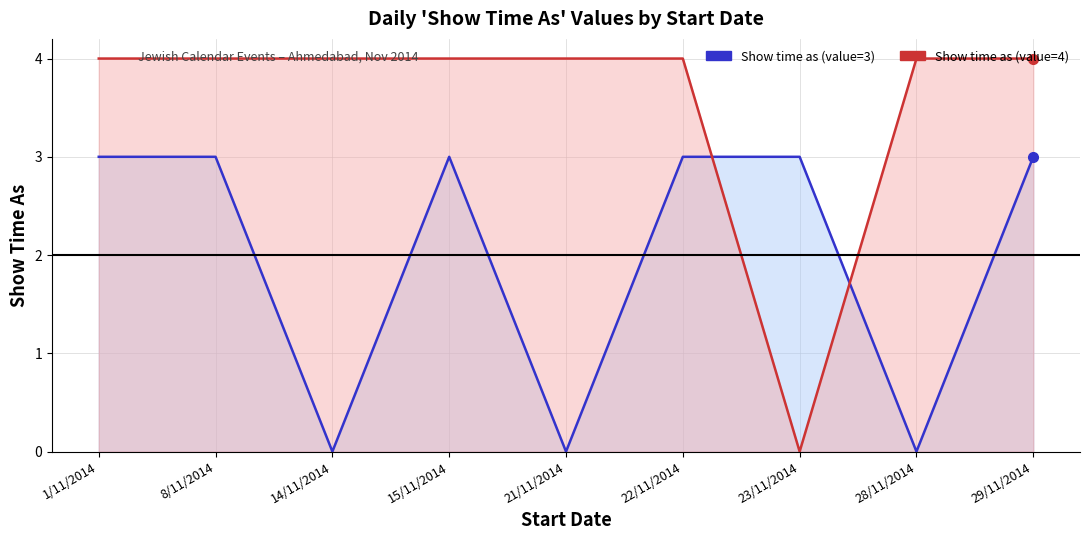

What is the average value of the Show time as (value=4) series?

4